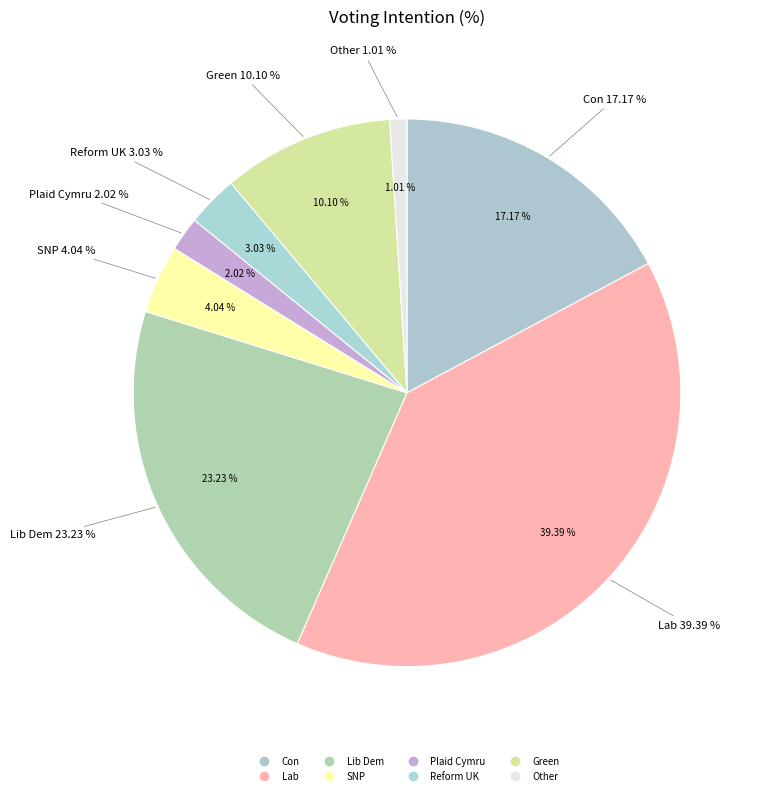

To the nearest percent, what is the difference between the largest and smallest slice percentages?

38%